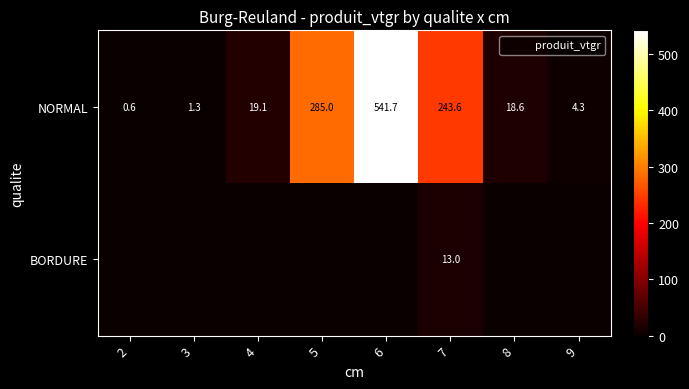

Which series changed the most between 5 and 8?

NORMAL